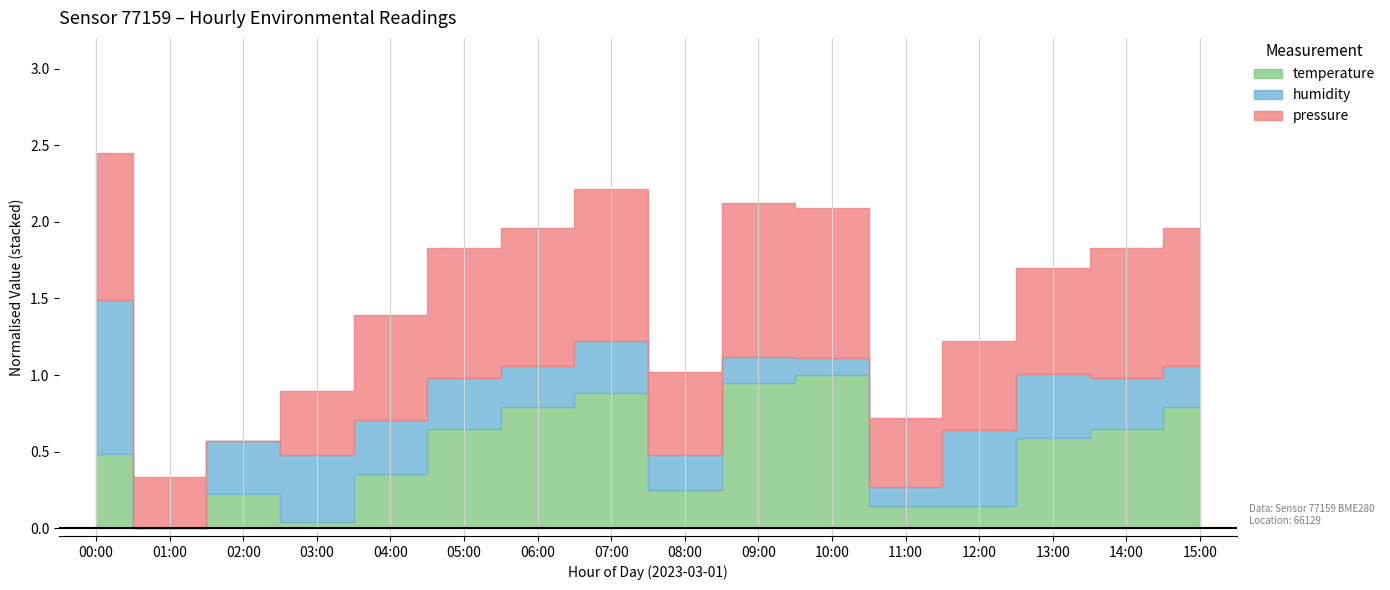

What position from the right is 00:00?

16